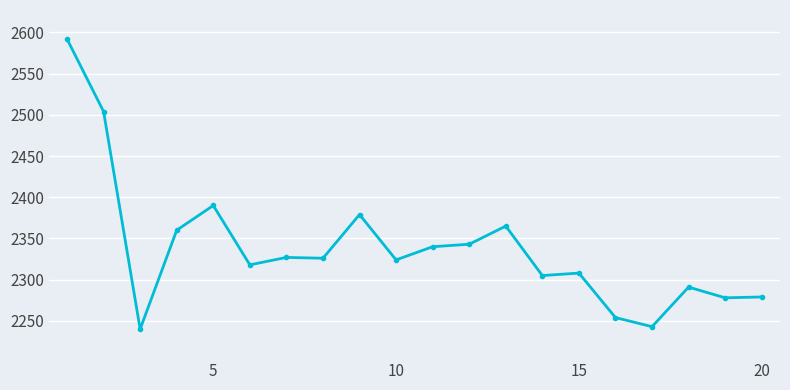

What is the greatest value displayed?

2592